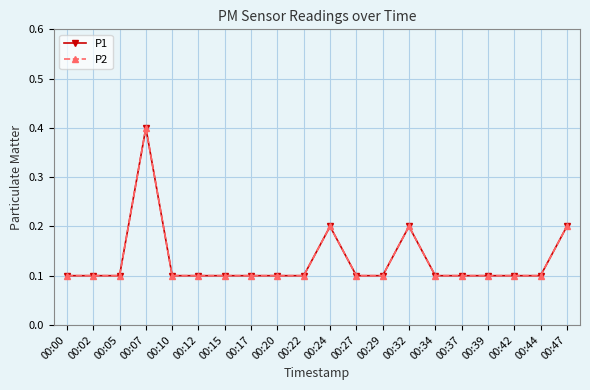

Is this an area chart (filled region under the line)?

No